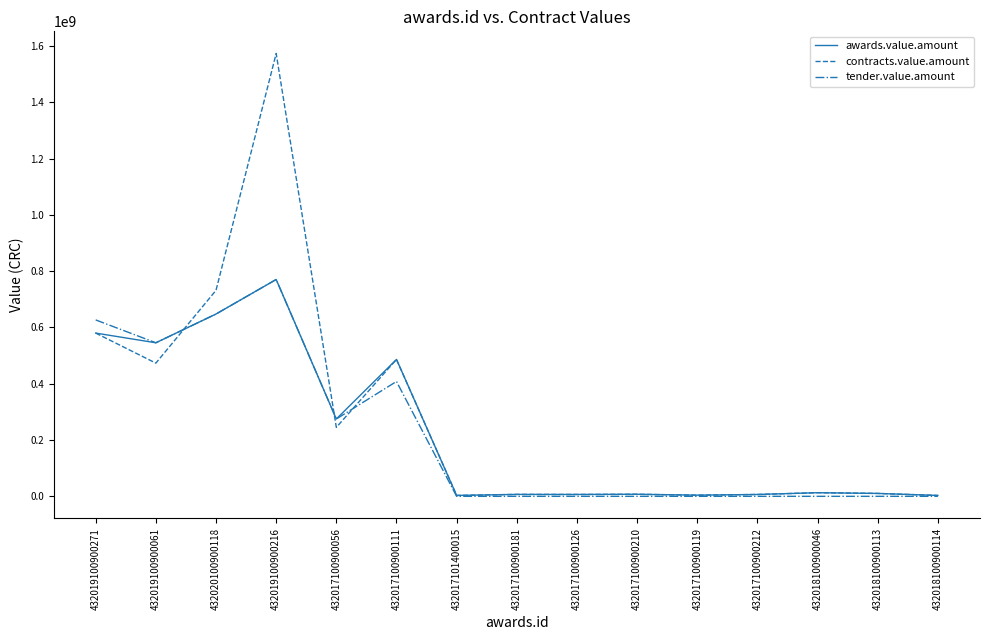

What is the difference between the maximum and minimum values in the awards.value.amount series?

767296554.0